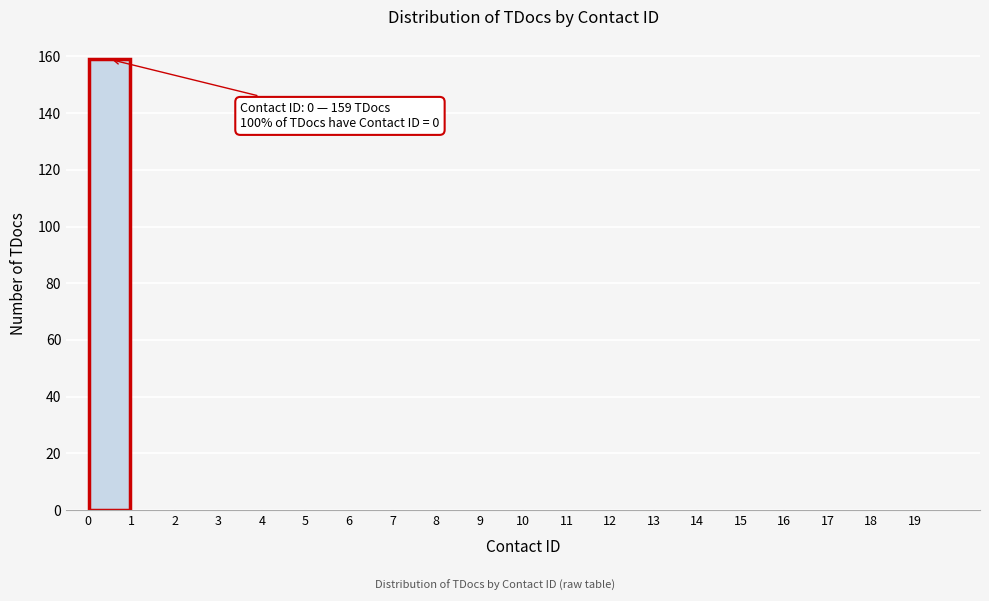

Which range on the x-axis has the tallest bar?

0 to 1